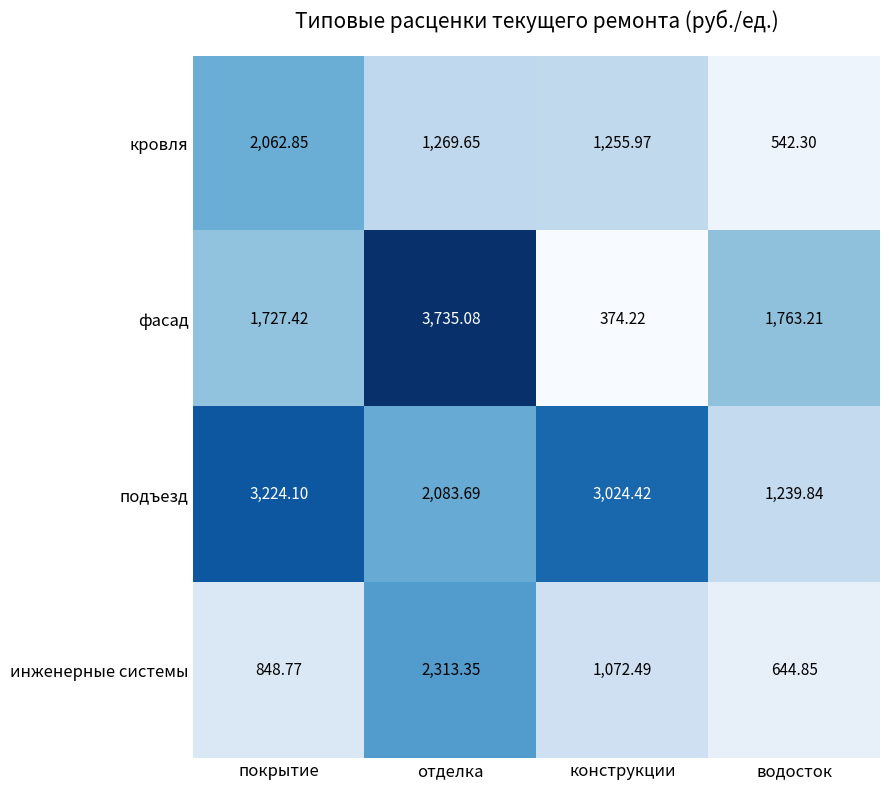

At which category does the chart reach its minimum across all series?

конструкции